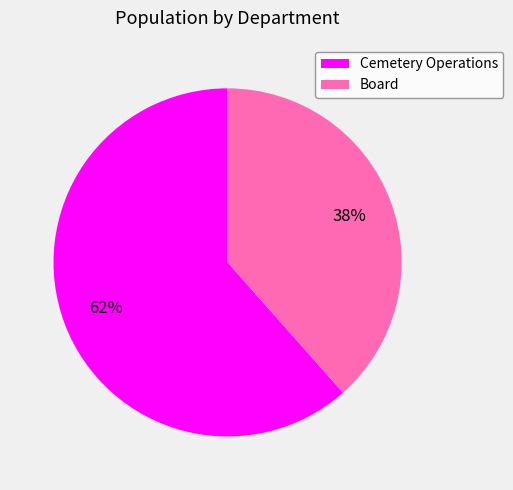

To the nearest percent, what portion does Cemetery Operations represent?

62%